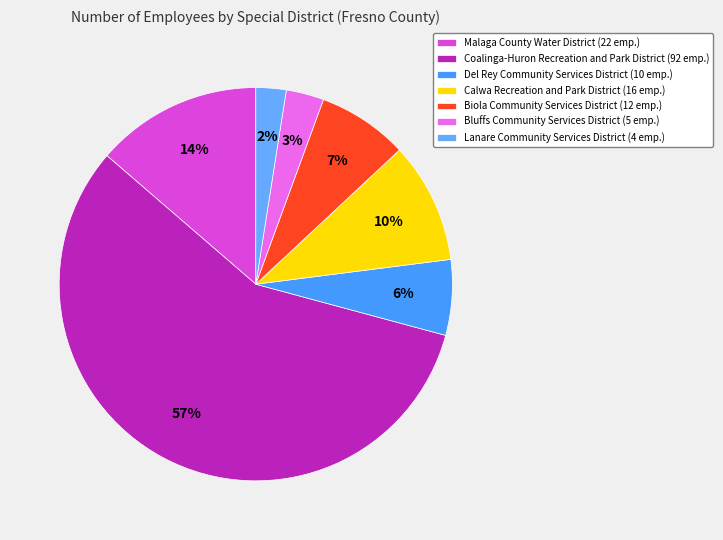

Which category accounts for the majority?

Coalinga-Huron Recreation and Park District